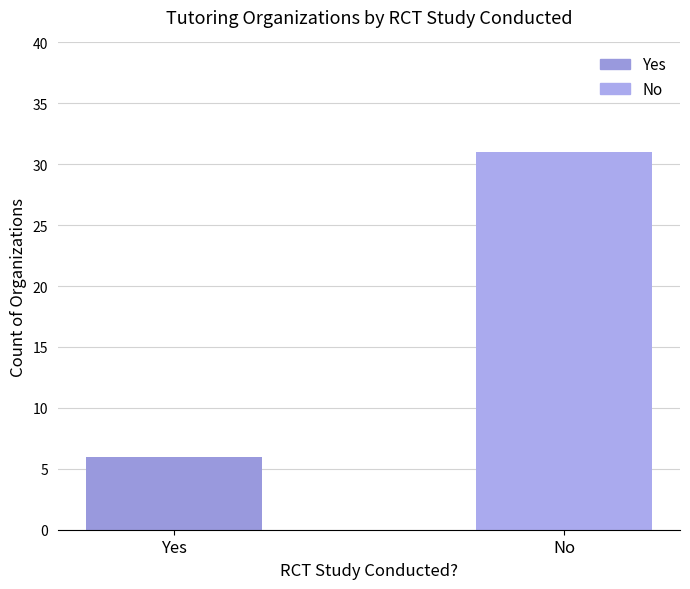

True or false: the data shows 31 at No.

True